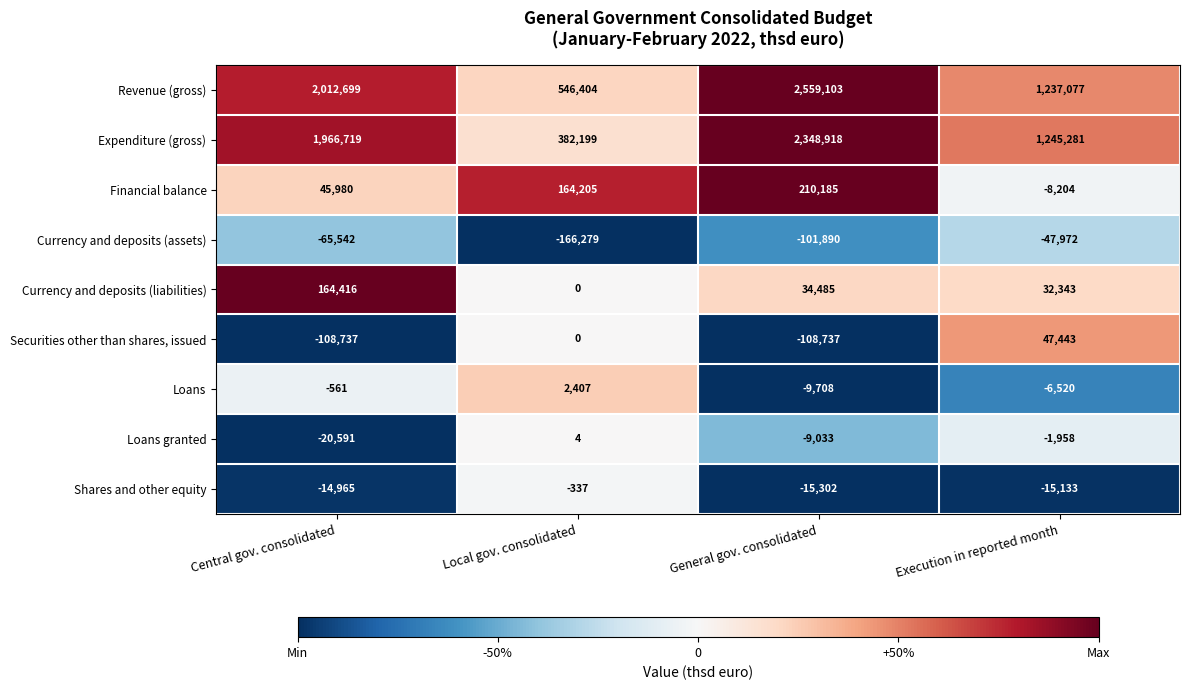

Which category has the highest value across all series?

General gov. consolidated